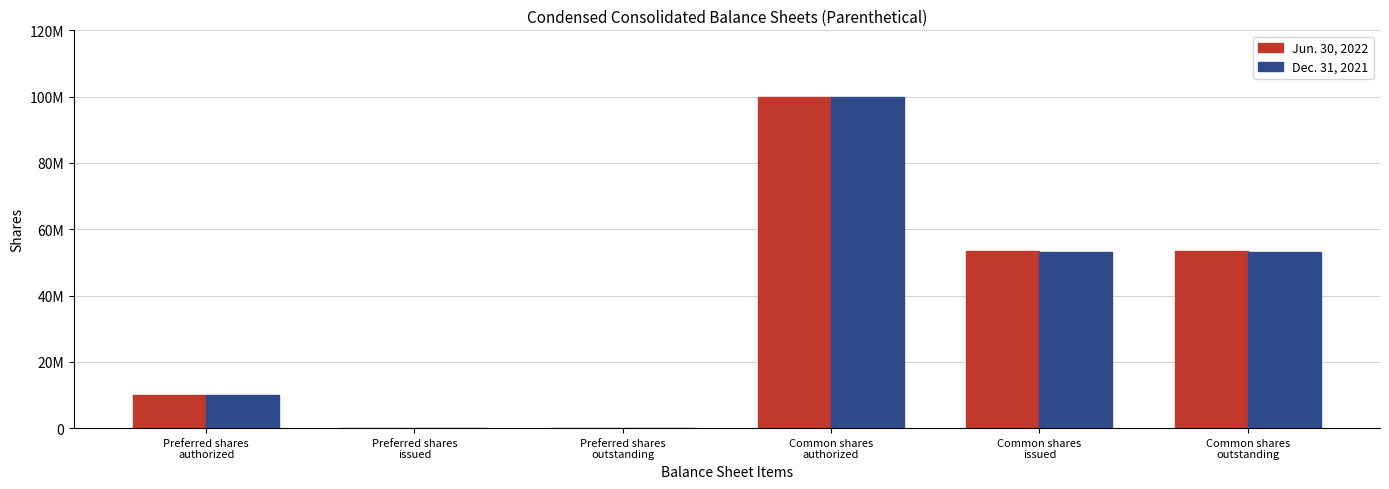

What are all the series names shown in the legend?

Jun. 30, 2022, Dec. 31, 2021